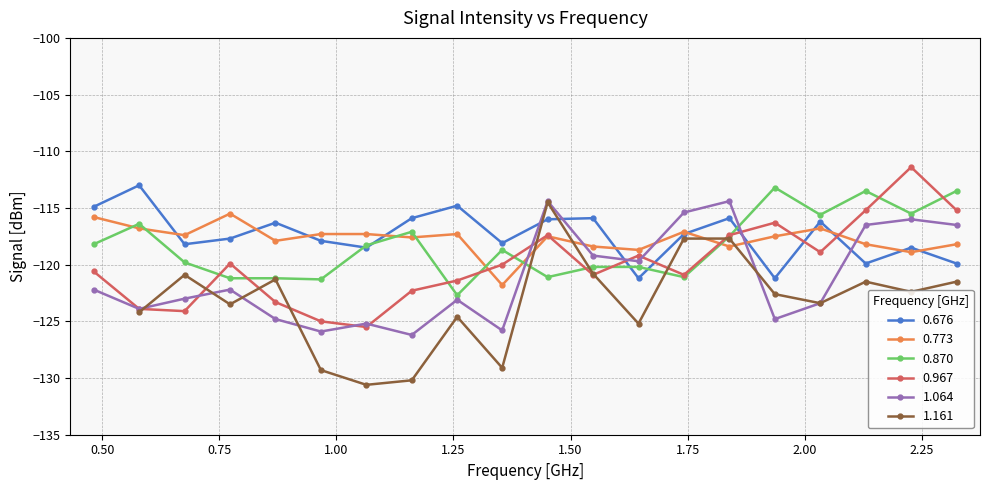

How many interior local valleys does the 0.967 series have?

5